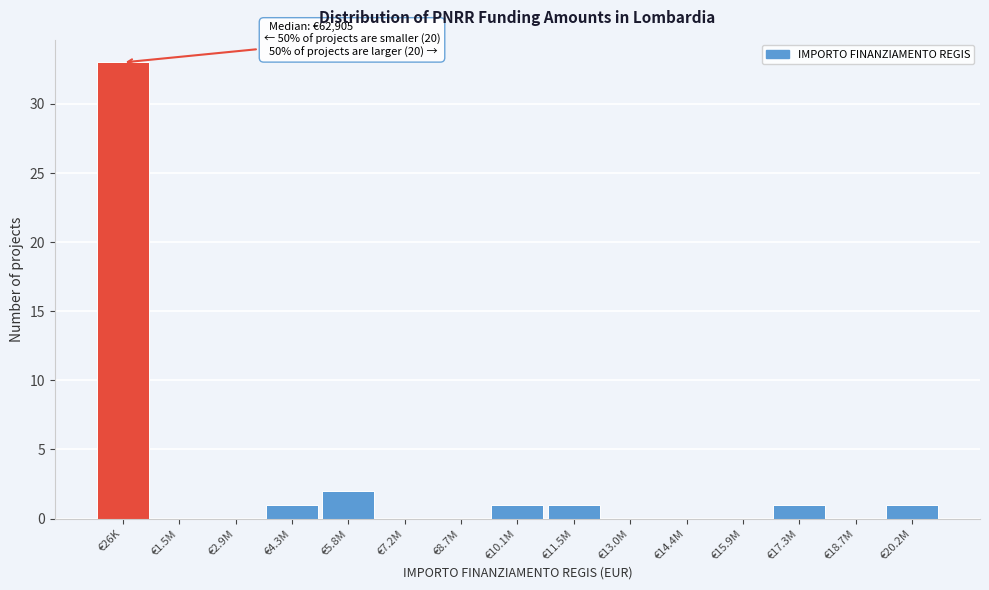

Reading left to right, extract all data points from this chart.

€26K=33	€1.5M=0	€2.9M=0	€4.3M=1	€5.8M=2	€7.2M=0	€8.7M=0	€10.1M=1	€11.5M=1	€13.0M=0	€14.4M=0	€15.9M=0	€17.3M=1	€18.7M=0	€20.2M=1